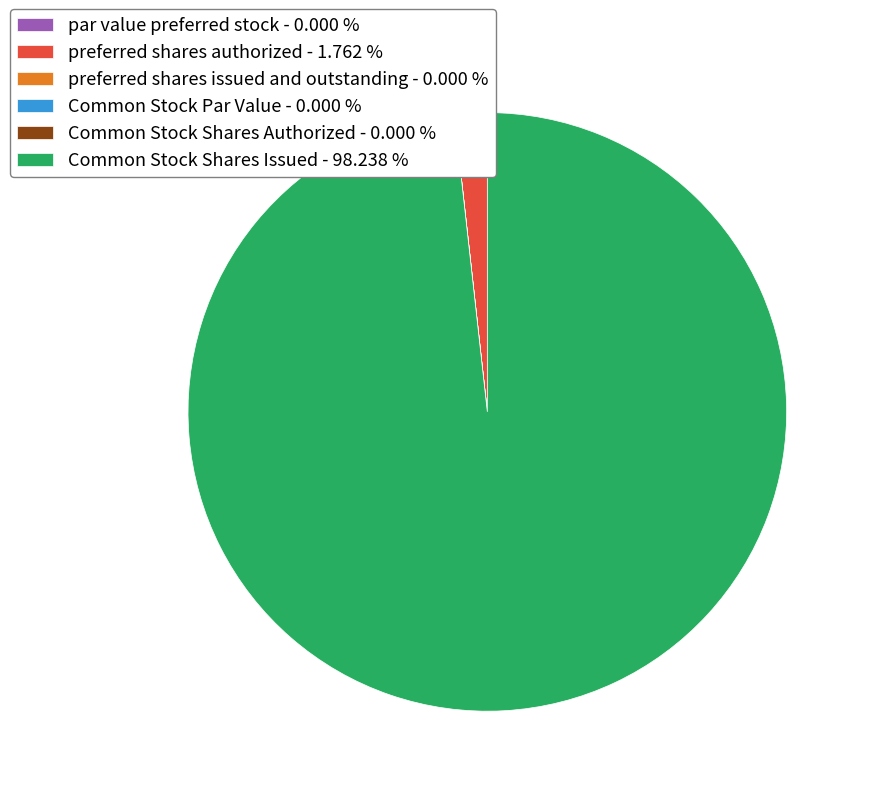

Is there any slice that represents more than half of the pie?

Yes